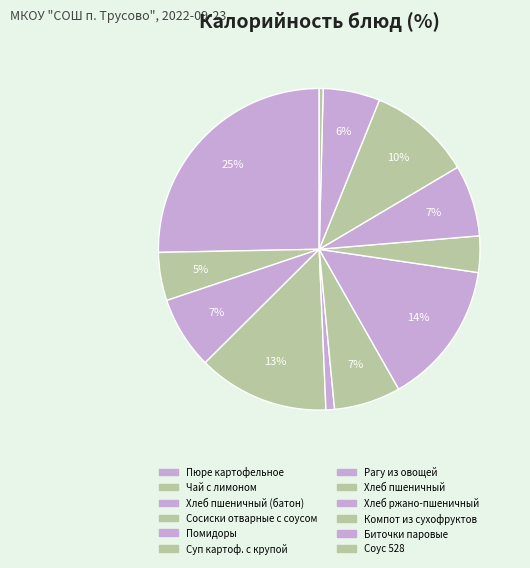

How many segments does this pie chart have?

12